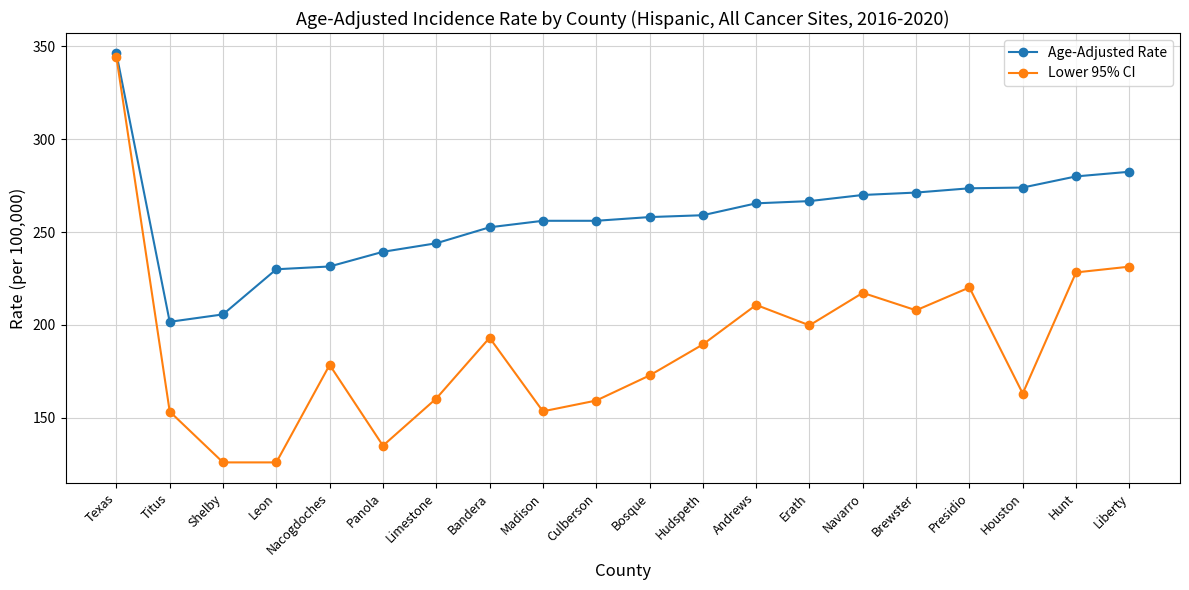

Is this an area chart (filled region under the line)?

No